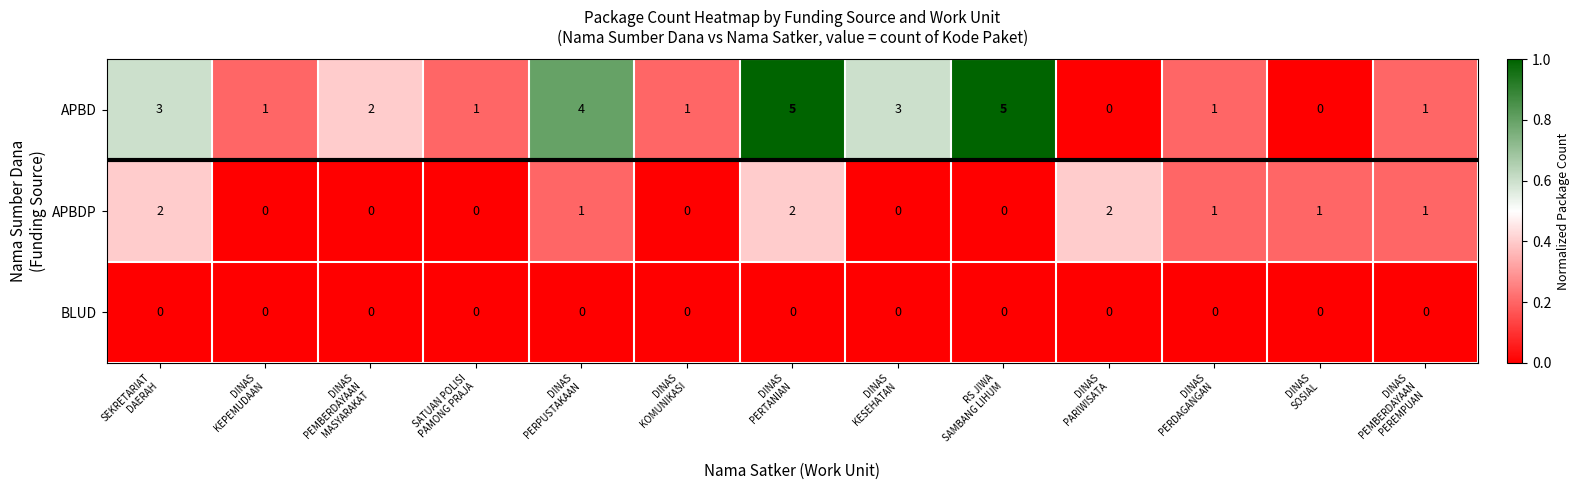

What is the sum of all APBD values?

27